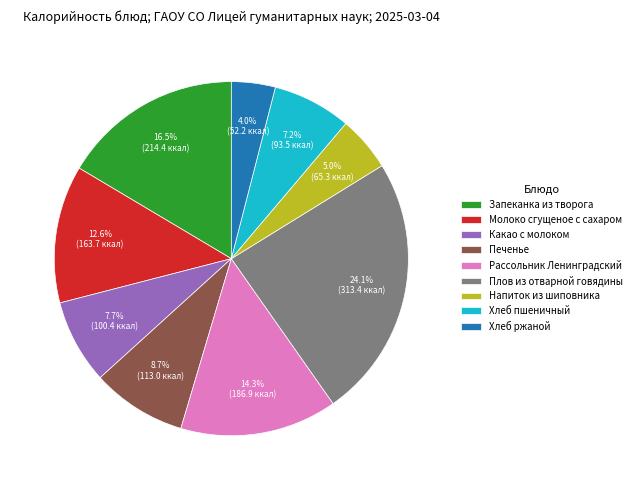

To the nearest percent, what percentage of the pie is Напиток из шиповника?

5%